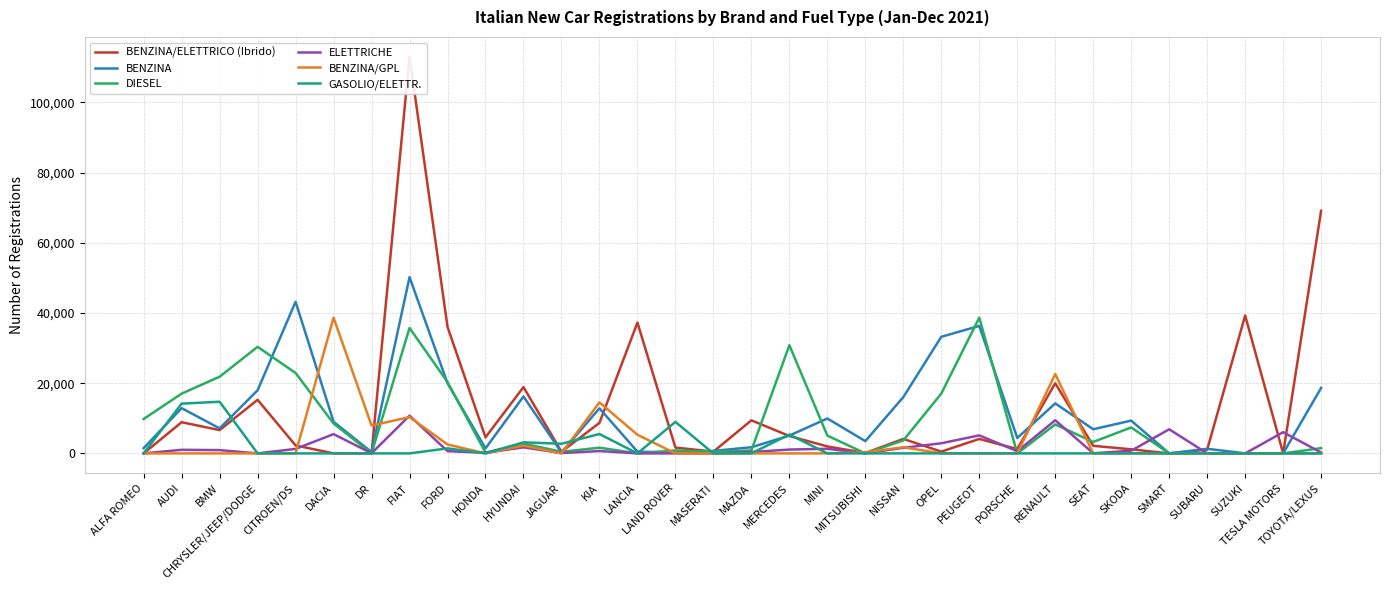

How many values in the BENZINA/ELETTRICO (Ibrido) series are below 4119?

16